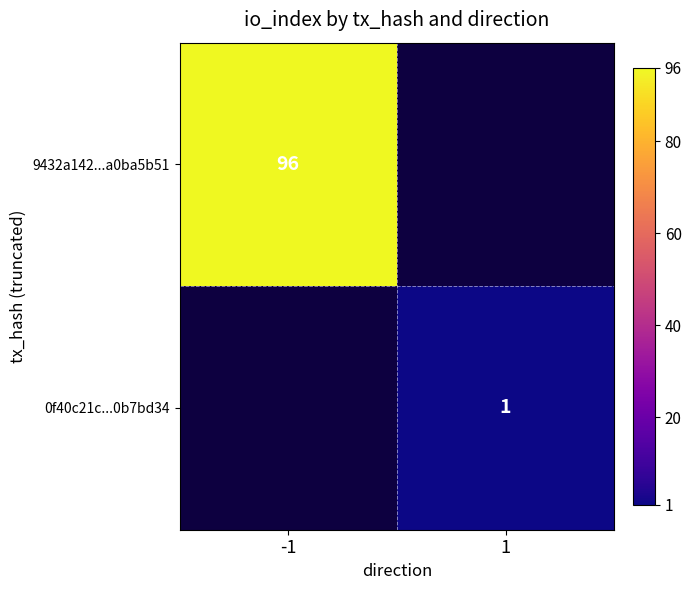

The 0f40c21c...0b7bd34 series shows 1 at 1. True or false?

True